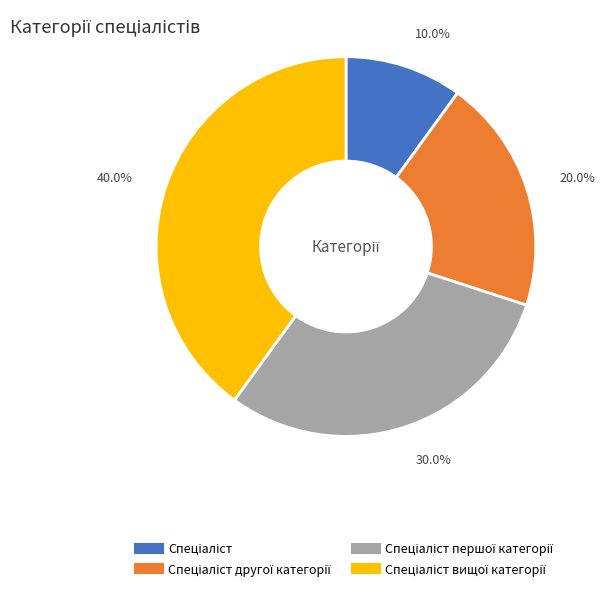

Is there any slice that represents more than half of the pie?

No